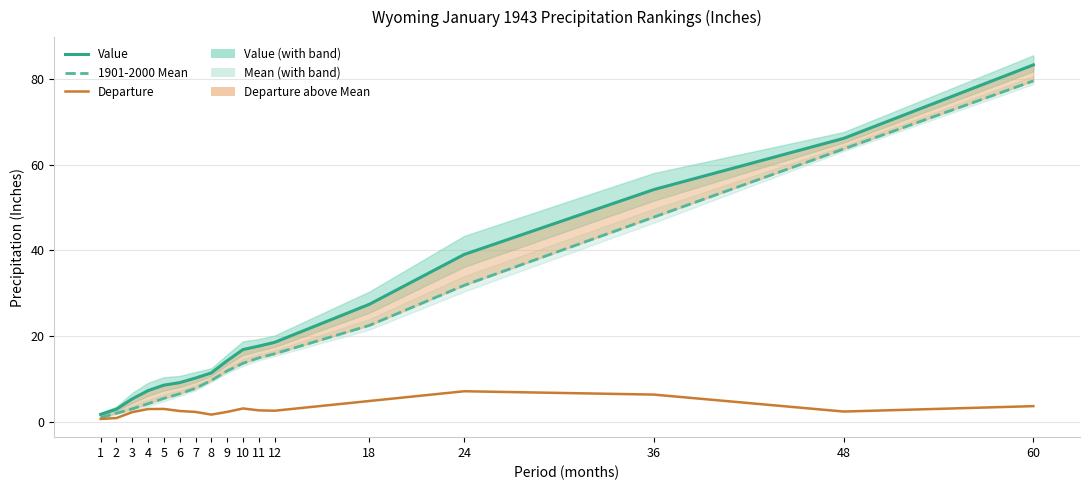

Is it true that 1901-2000 Mean equals 22.5 at 18?

True